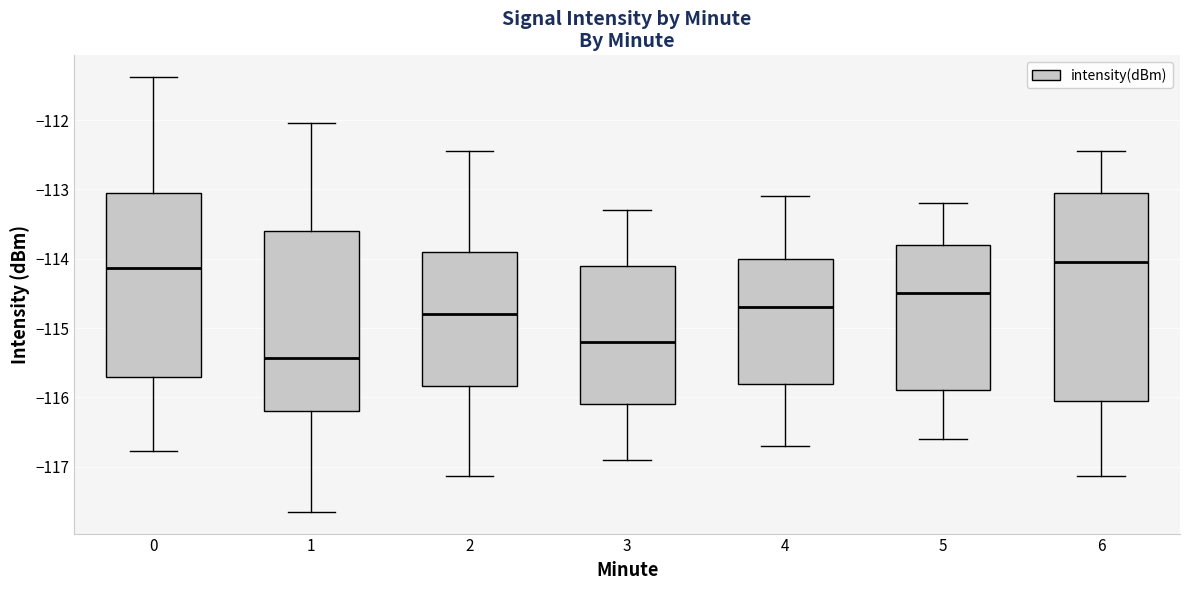

Reading left to right, read every box against the y-axis: the position of its median line, the range the box covers, and the ends of its whiskers. The values are not printed on the chart, so give them approximately, as read against the axis.

0: median -114.1, box -115.7 to -113.0, whiskers -116.8 to -111.4
1: median -115.4, box -116.2 to -113.6, whiskers -117.6 to -112.0
2: median -114.8, box -115.8 to -113.9, whiskers -117.1 to -112.4
3: median -115.2, box -116.1 to -114.1, whiskers -116.9 to -113.3
4: median -114.7, box -115.8 to -114.0, whiskers -116.7 to -113.1
5: median -114.5, box -115.9 to -113.8, whiskers -116.6 to -113.2
6: median -114.0, box -116.0 to -113.0, whiskers -117.1 to -112.4